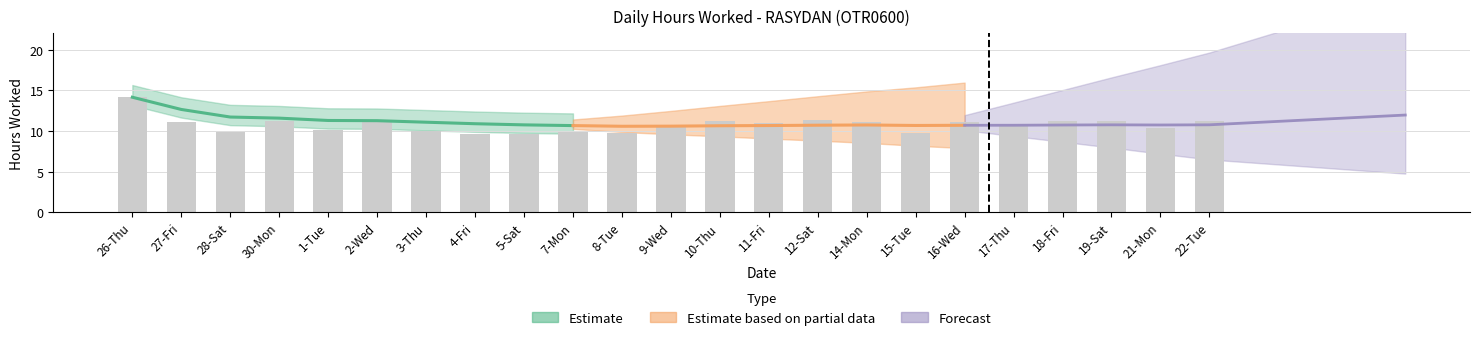

What is the sum of the values at 15-Tue and 5-Sat?

19.3